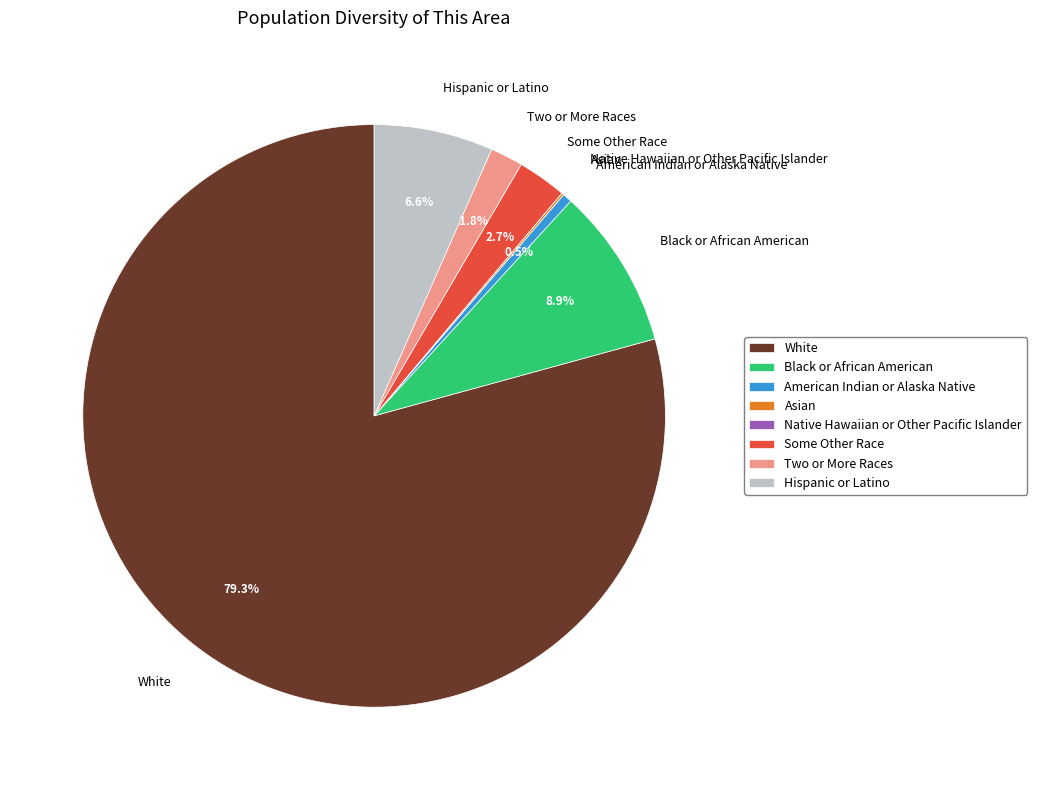

Which has a higher value, Black or African American or Hispanic or Latino?

Black or African American